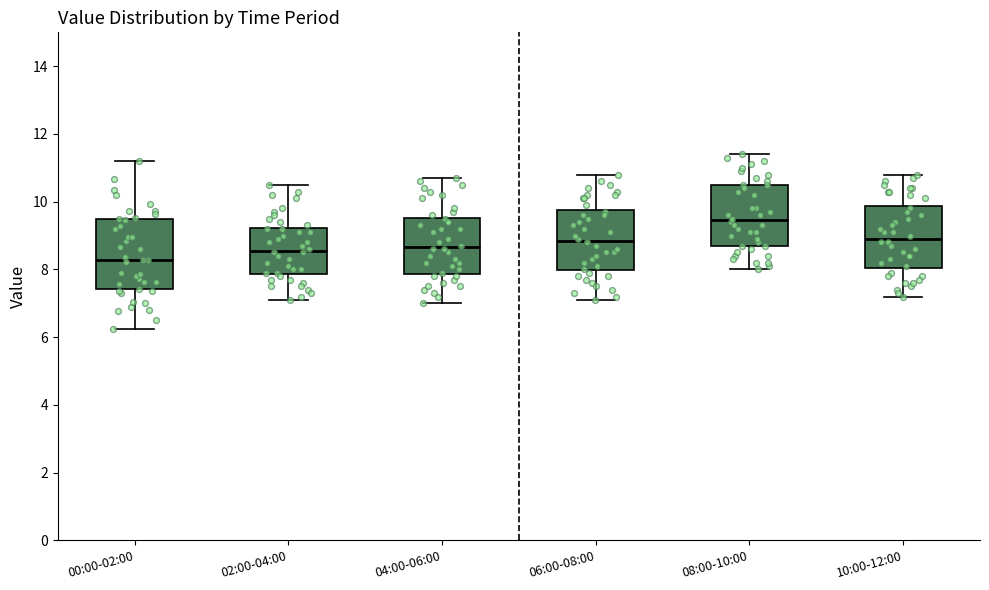

Which box's median line is the lowest?

00:00-02:00